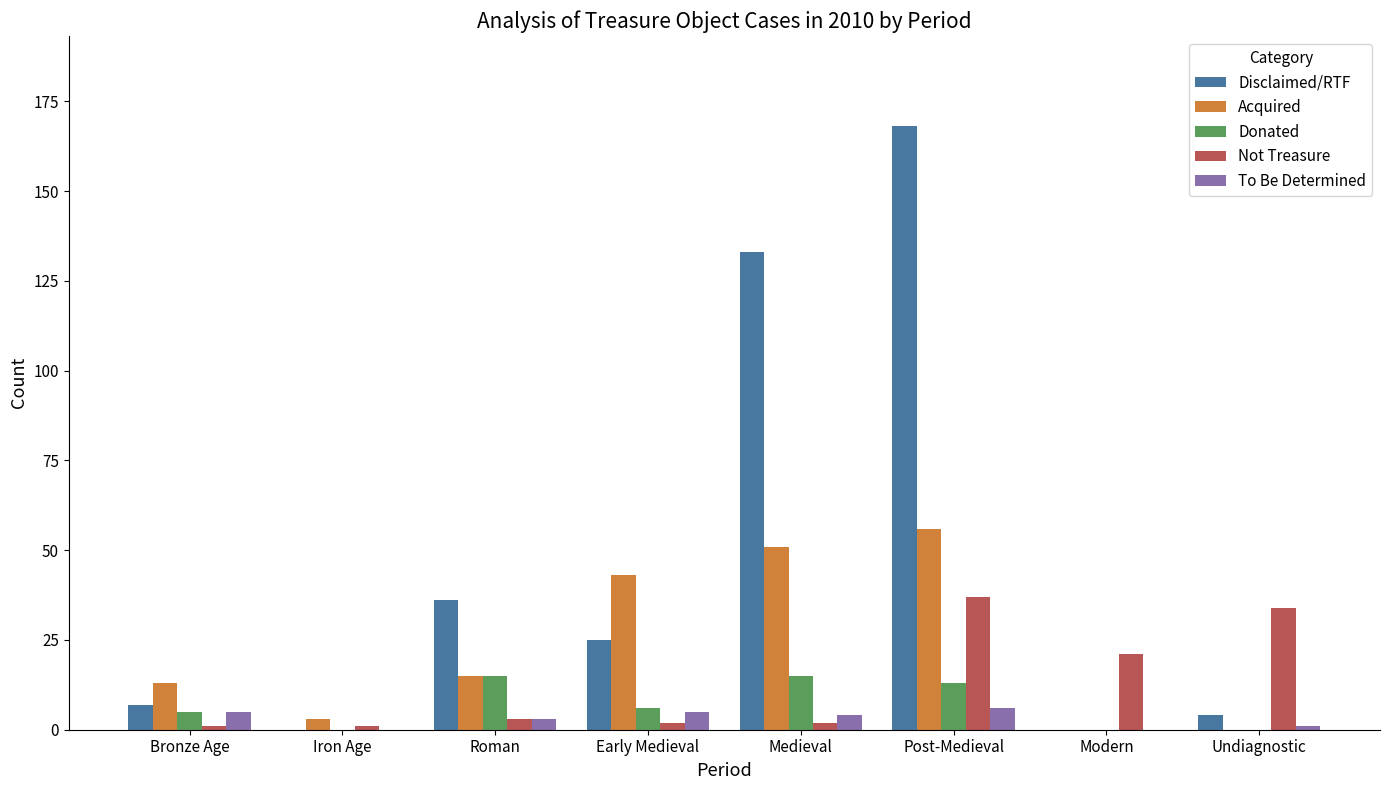

What is the greatest value displayed?

168